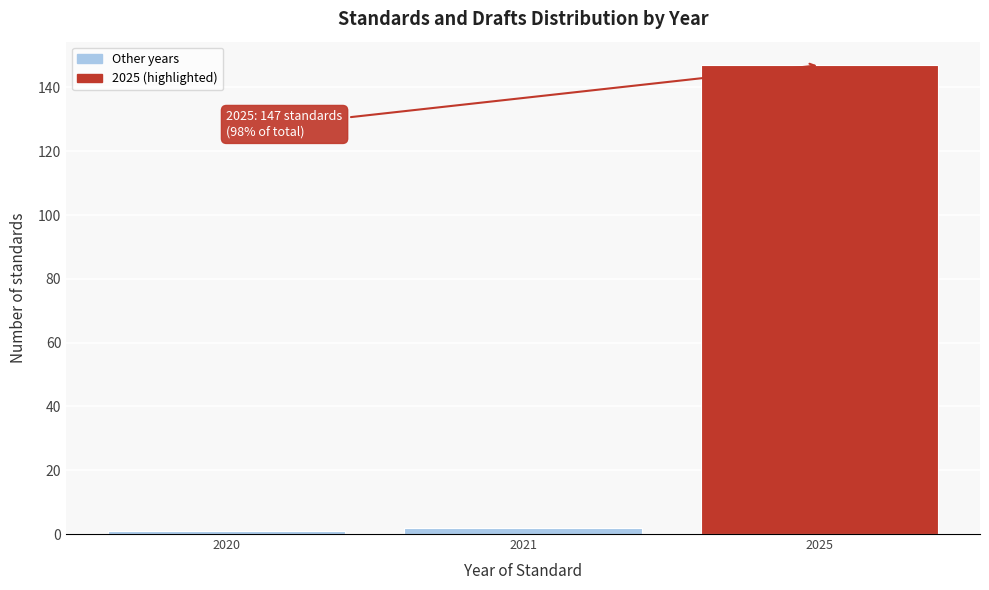

Reading left to right, what are all the values shown in this chart?

2020=1	2021=2	2025=147